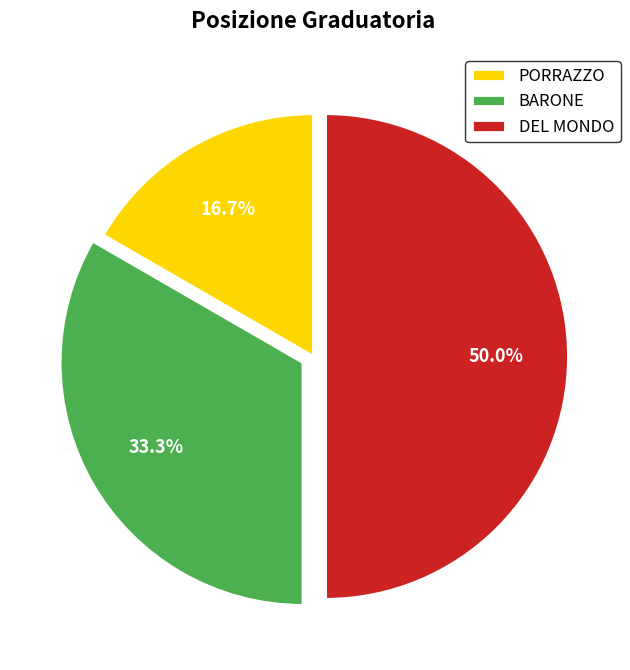

Between BARONE and PORRAZZO, which is larger?

BARONE